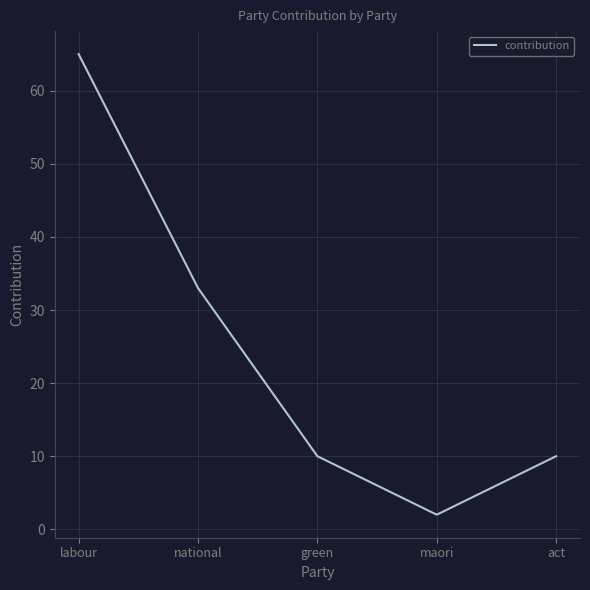

Where is the data nearest to the value 33?

national